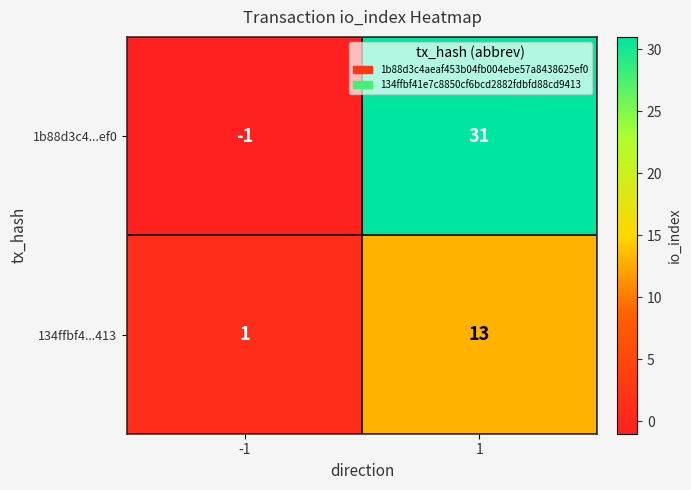

Is it true that 134ffbf4...413 equals 13 at 1?

True